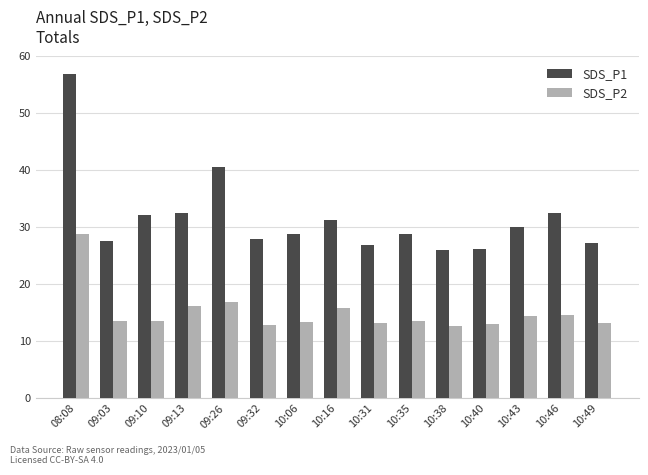

Is the value of SDS_P1 at 10:16 greater than the value of SDS_P2 at 10:43?

Yes